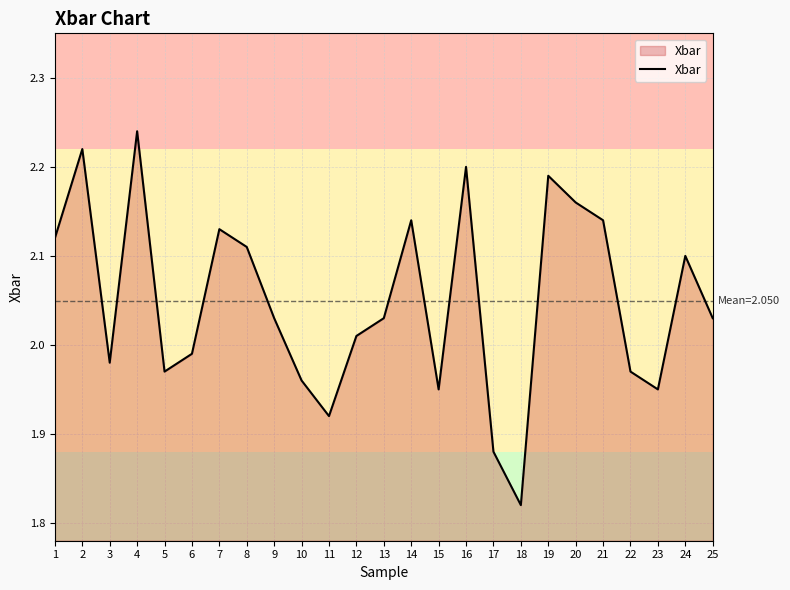

The chart shows a value of 3.1 at 19. True or false?

False